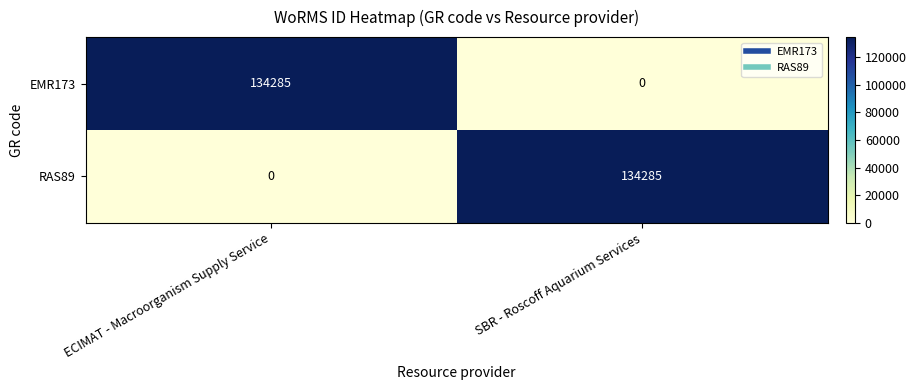

Which category has the highest value in the EMR173 series?

ECIMAT - Macroorganism Supply Service